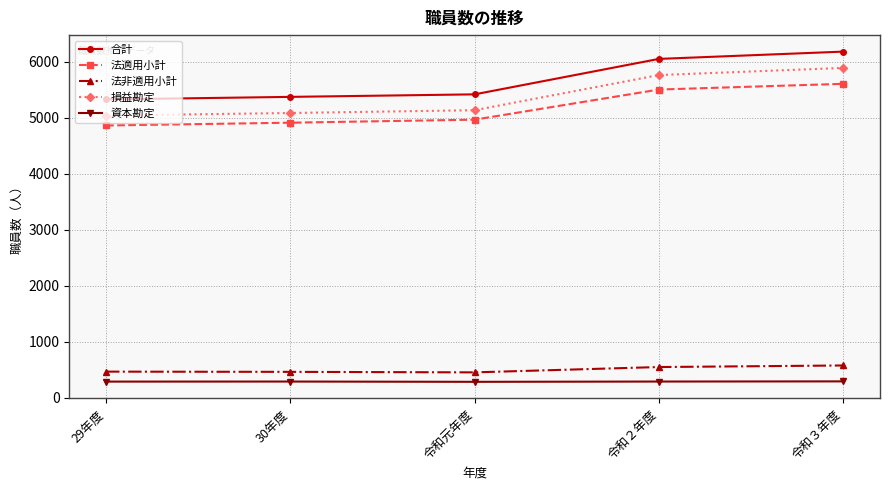

What is the minimum value shown in the chart?

283